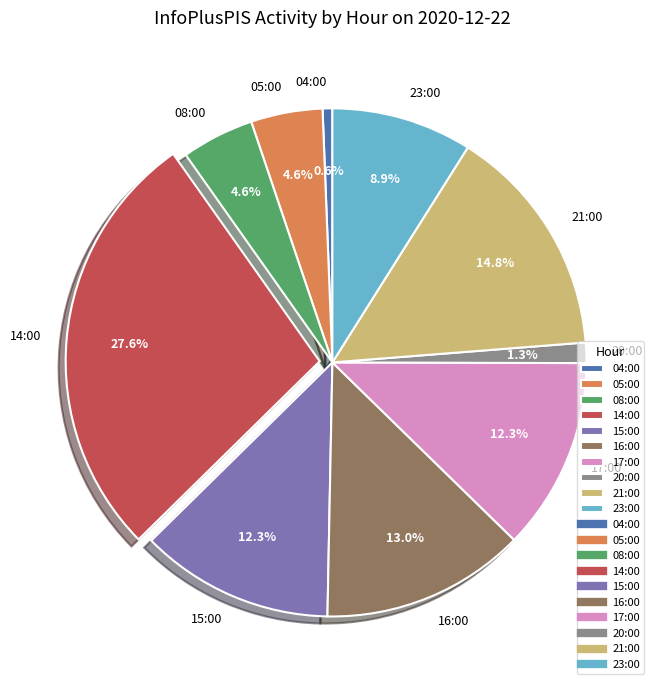

Which slice is the smallest?

04:00